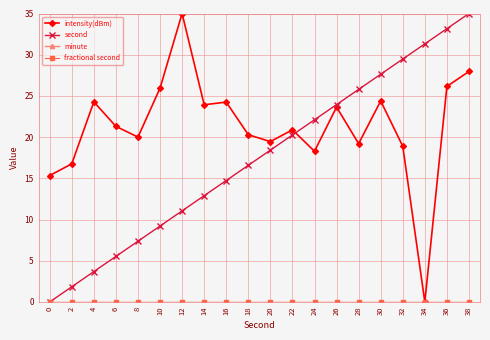

Is this an area chart (filled region under the line)?

No